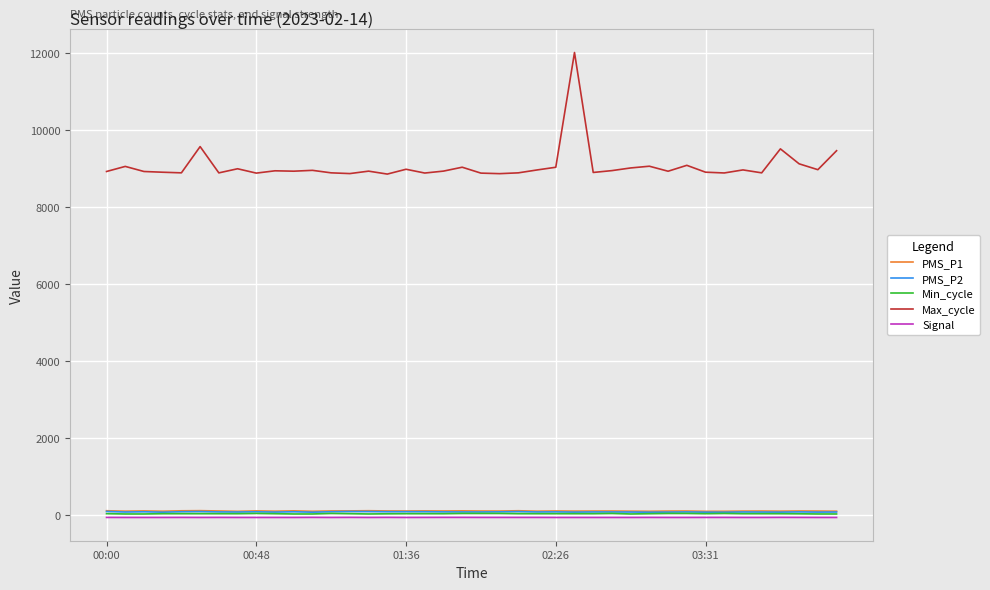

Which series has the largest range (max minus min)?

Max_cycle